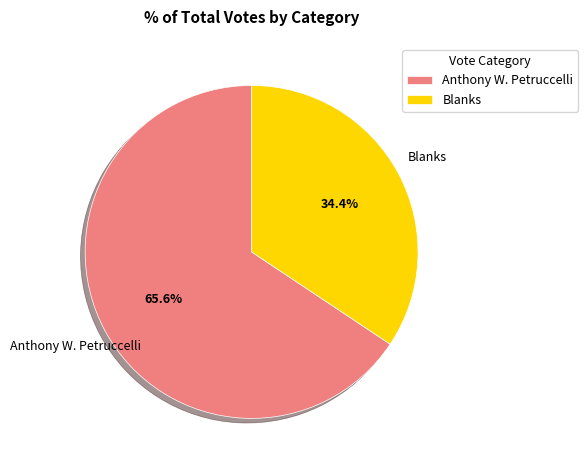

Which slice is the smallest?

Blanks